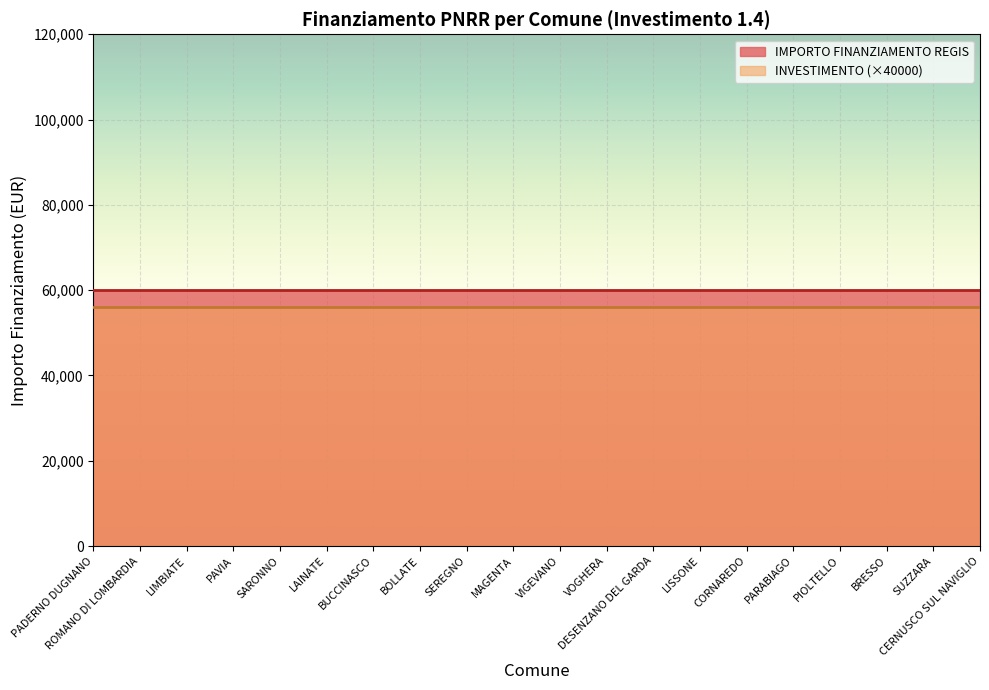

True or false: INVESTIMENTO and IMPORTO FINANZIAMENTO REGIS intersect in this chart.

False